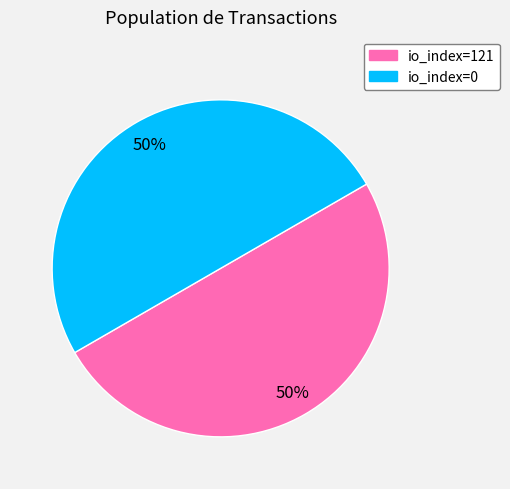

To the nearest percent, what is the average slice percentage?

50%